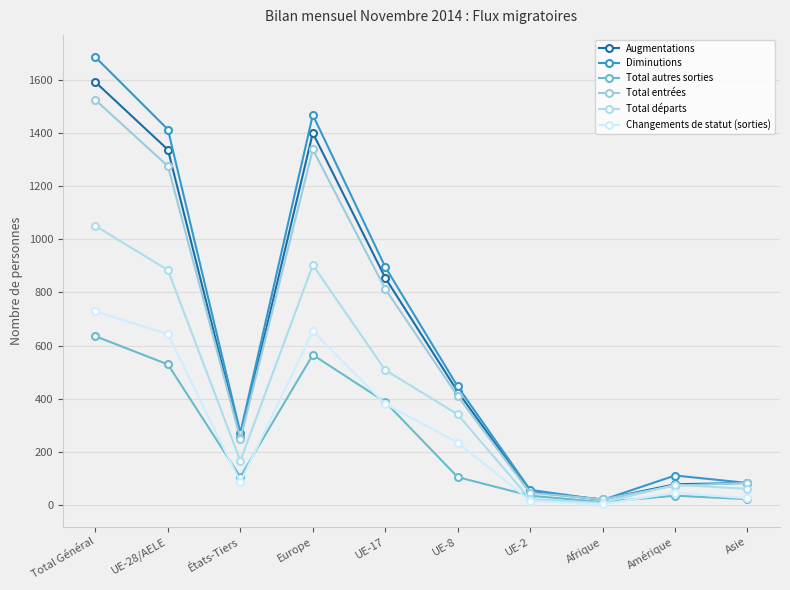

True or false: Total entrées and Changements de statut (sorties) cross at least once.

False